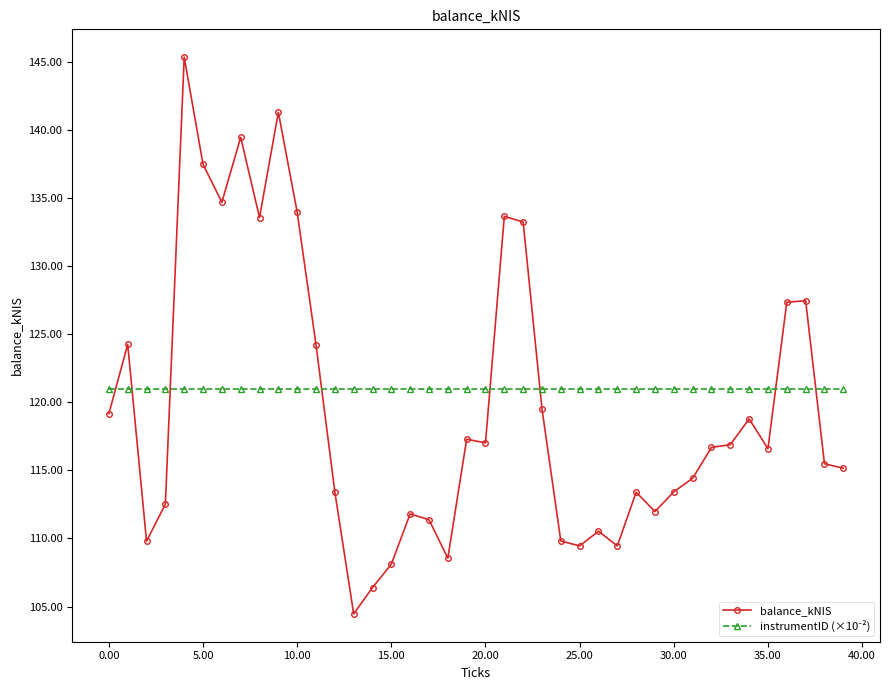

Which series has the largest range (max minus min)?

balance_kNIS